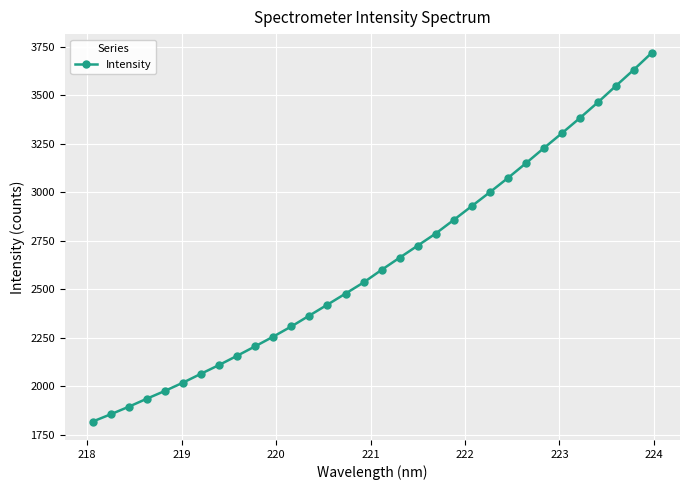

Count the number of data series in this chart.

1